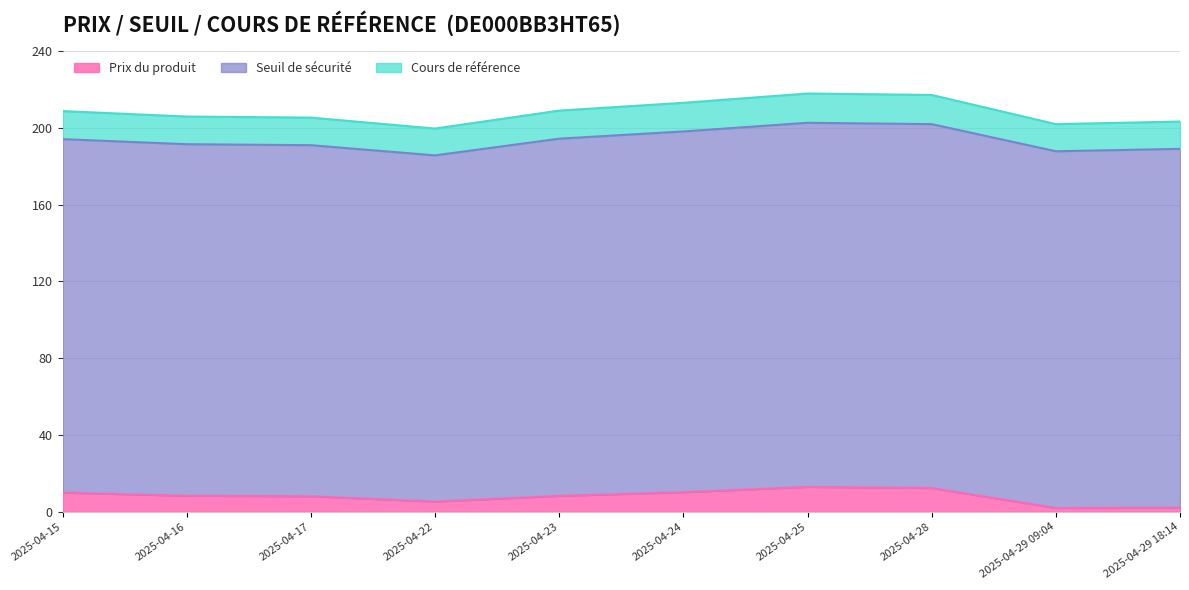

What is the value of the Seuil de sécurité point at the 6th from the left?

198.1